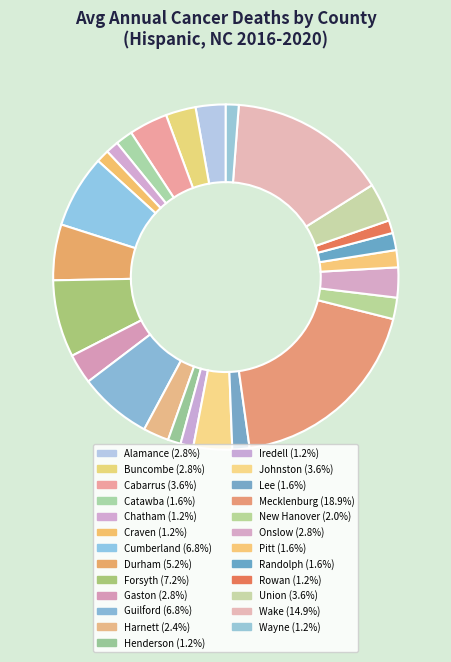

Which category has the biggest portion of the pie?

Mecklenburg